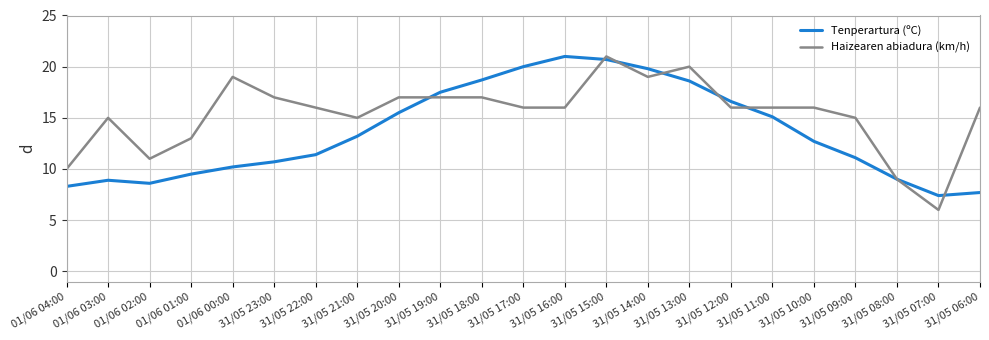

What are all the series names shown in the legend?

Tenperartura (ºC), Haizearen abiadura (km/h)